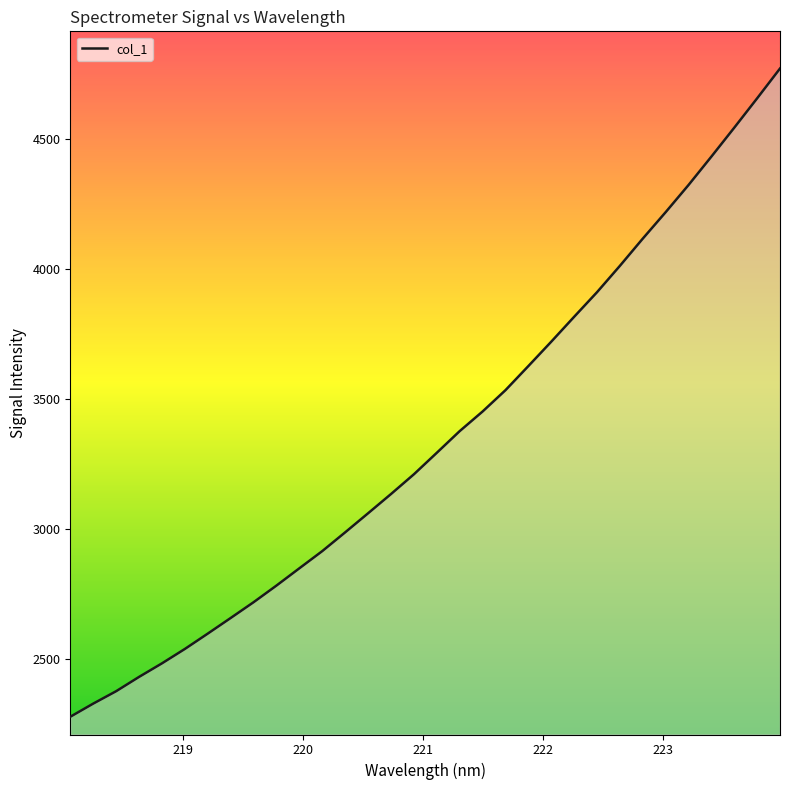

What is the smallest value displayed?

2275.9